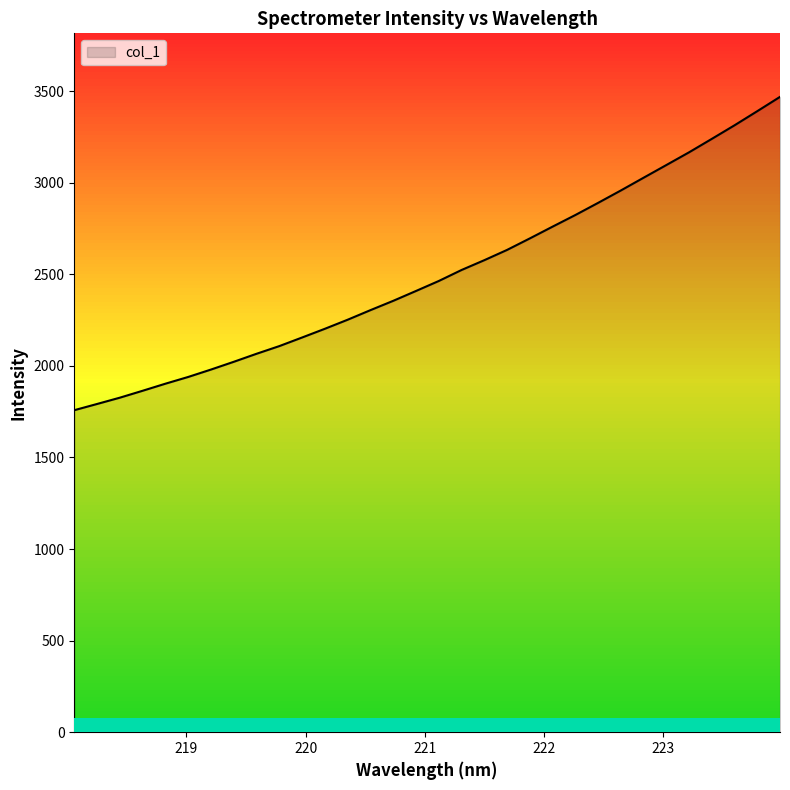

What is the greatest value displayed?

3468.2